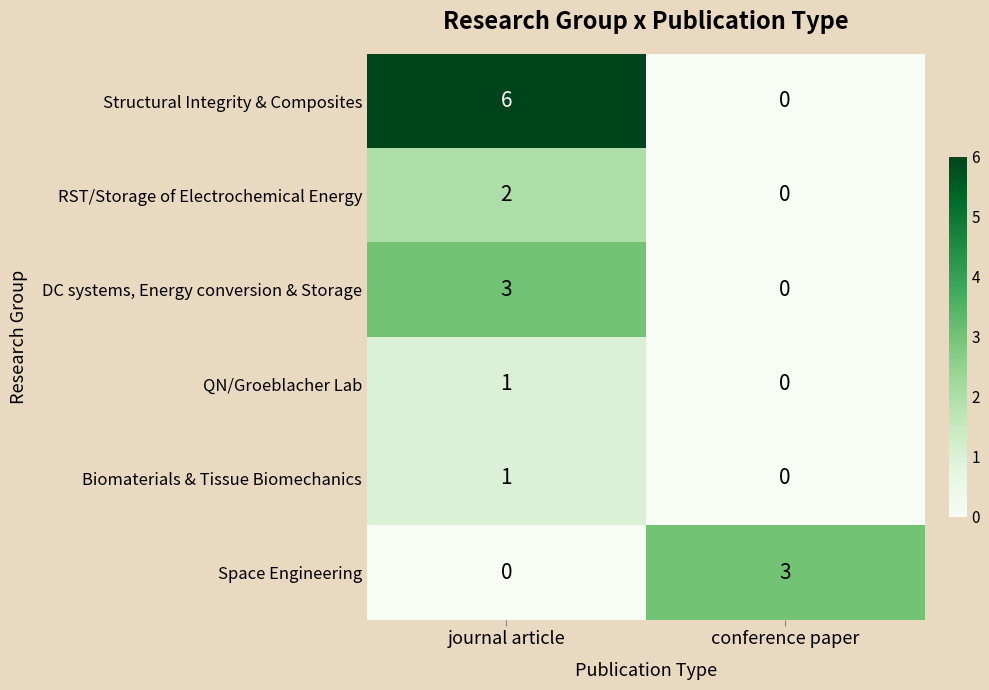

Count the number of categories in the chart.

2